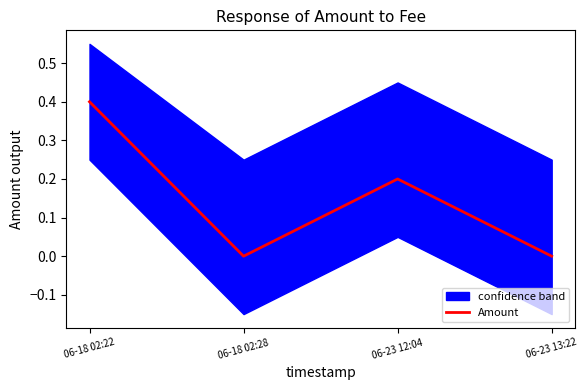

Is it true that the value at 06-18 02:28 is -0.2?

False